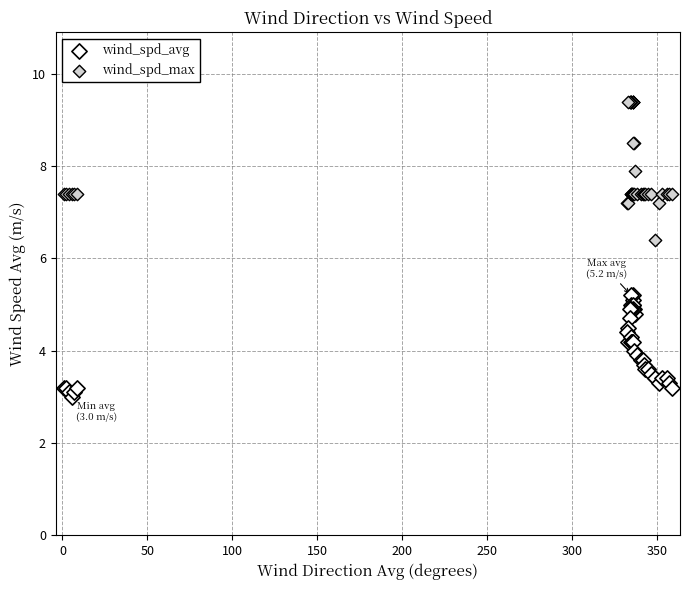

Across all series, what Y value is closest to 6?

6.4